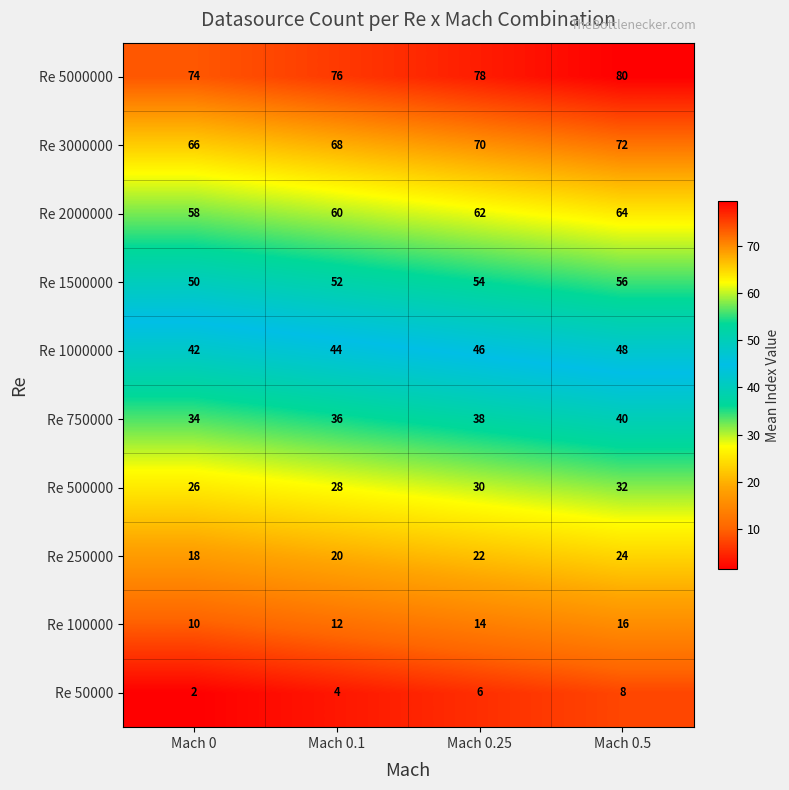

Rank the categories by Re 500000 value from highest to lowest.

Mach 0.5, Mach 0.25, Mach 0.1, Mach 0